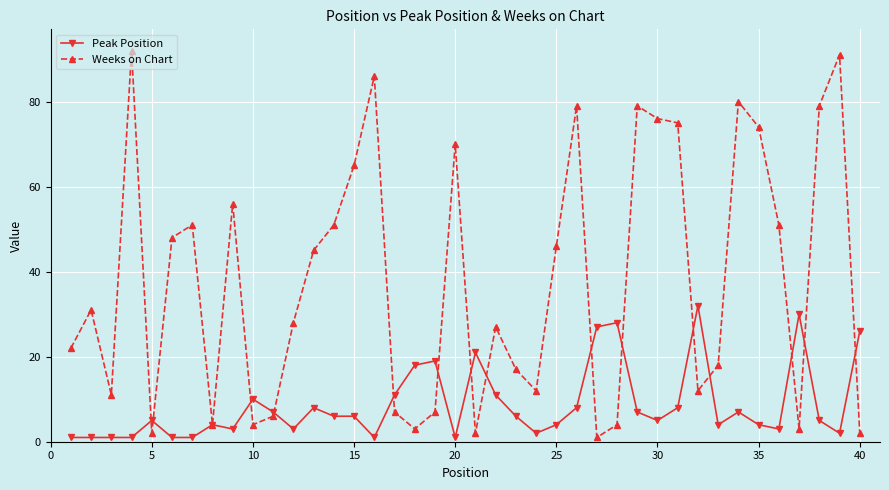

Which series has the largest range (max minus min)?

Weeks on Chart